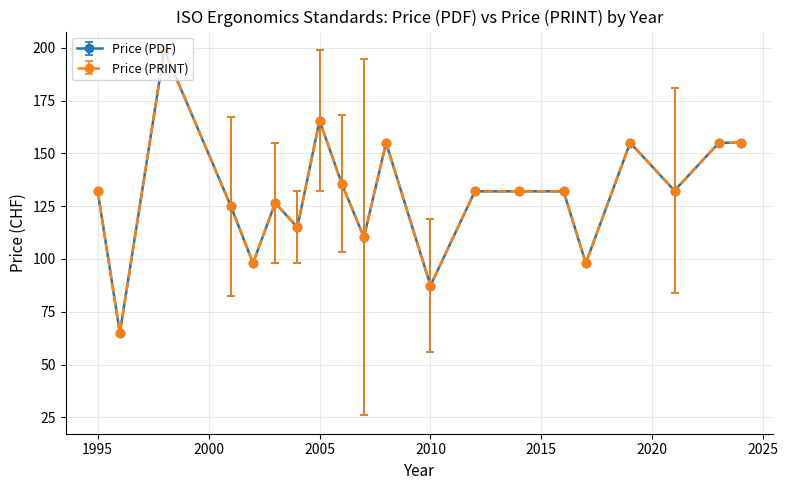

Does the chart have visible grid lines?

Yes